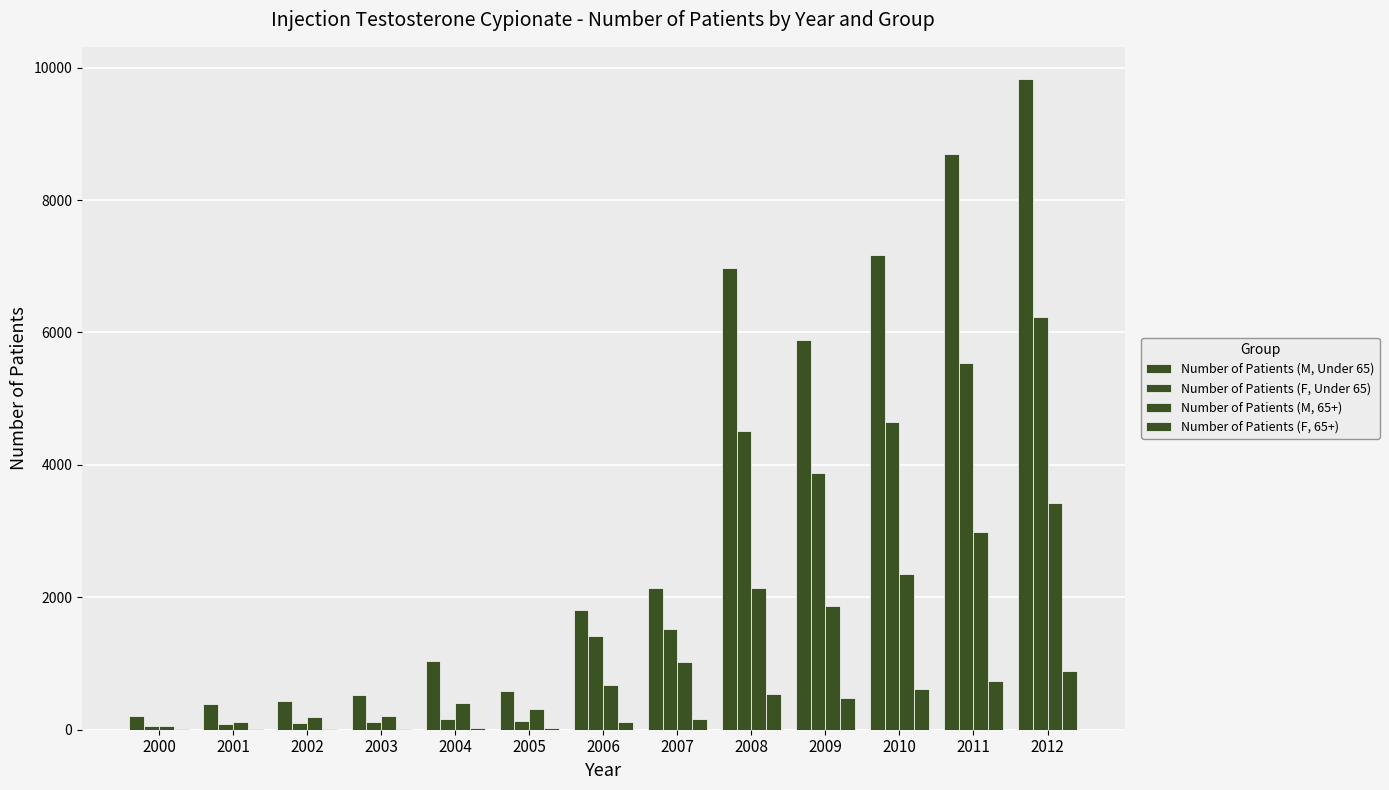

Are the bars horizontal?

No